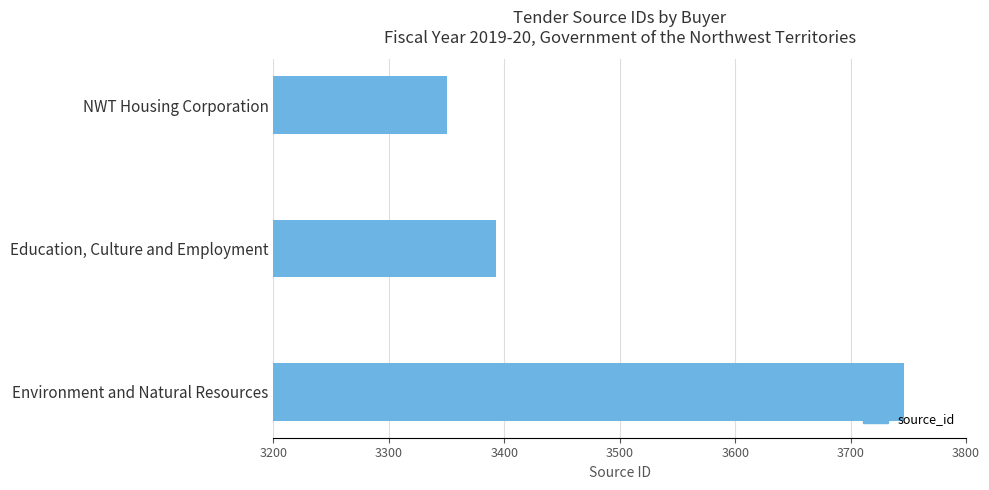

What is the maximum value shown in the chart?

3746